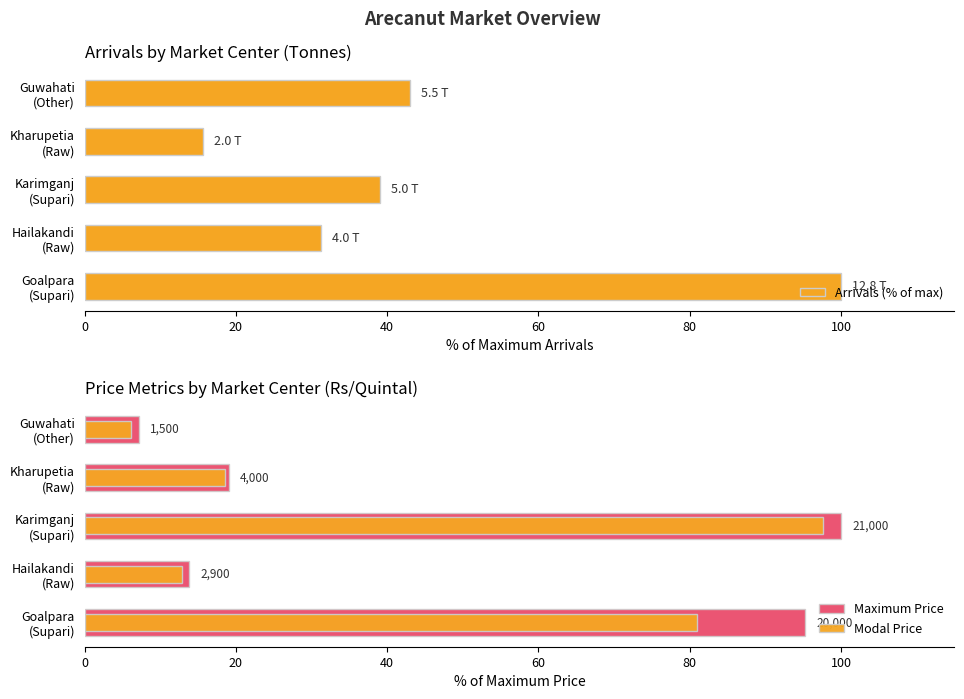

Reading left to right, what are all the values shown in this chart?

Arrivals (% of max): 100.0	31.2	39.1	15.6	43.0
Maximum Price: 95.2	13.8	100.0	19.0	7.1
Modal Price: 81.0	12.9	97.6	18.6	6.2